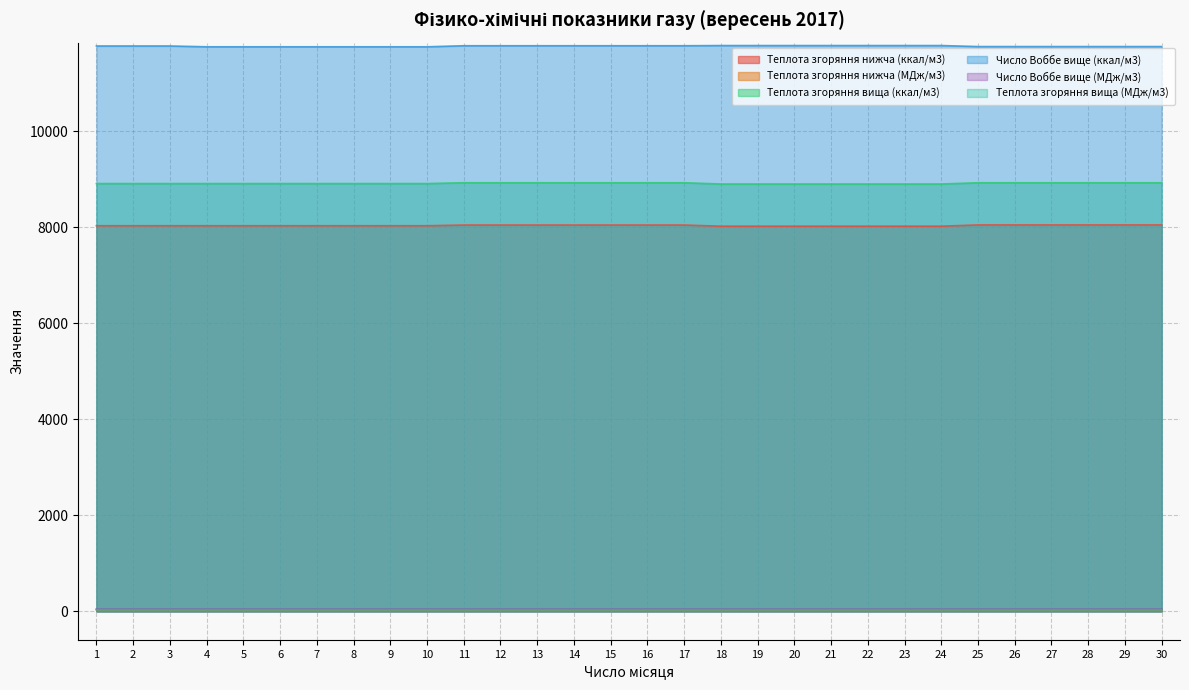

True or false: Число Воббе вище (ккал/м3) and Теплота згоряння вища (МДж/м3) cross at least once.

False